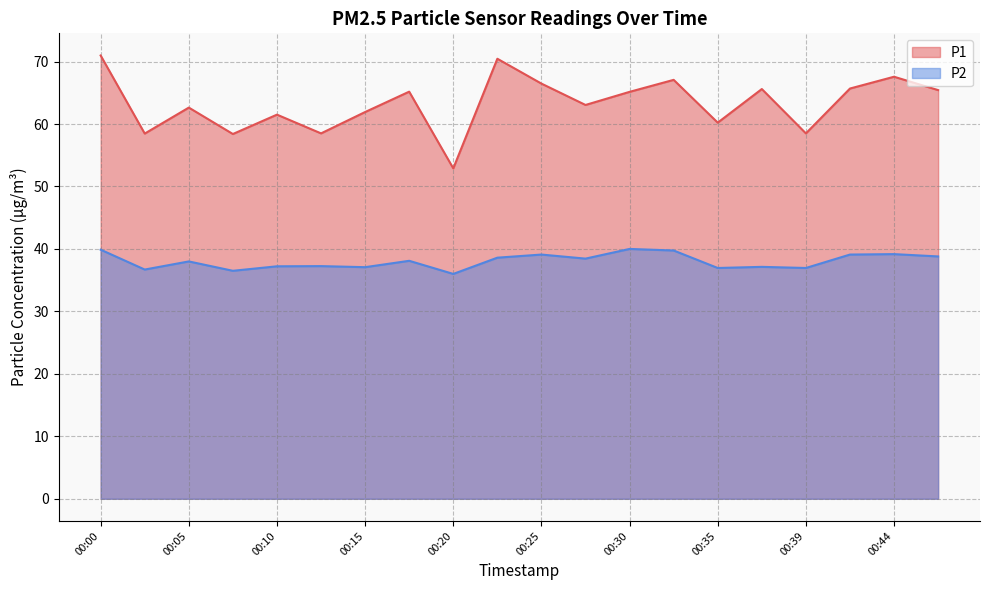

What is the difference between the second highest and second lowest values in the P1 series?

12.1